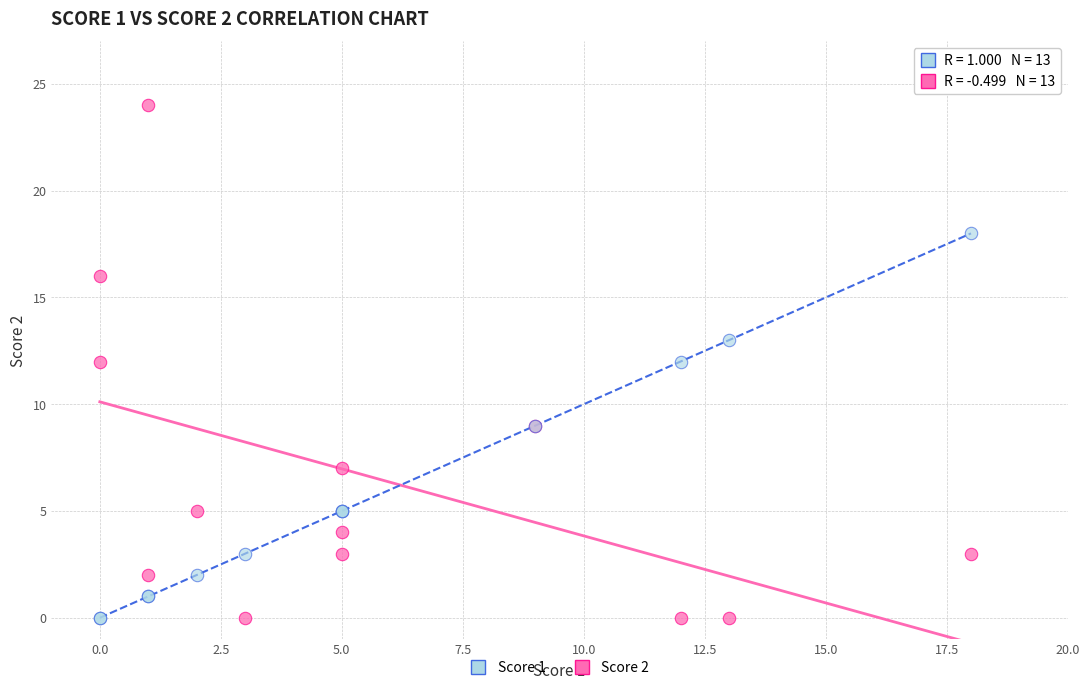

What is the X range (max minus min) for the scatter plot?

18